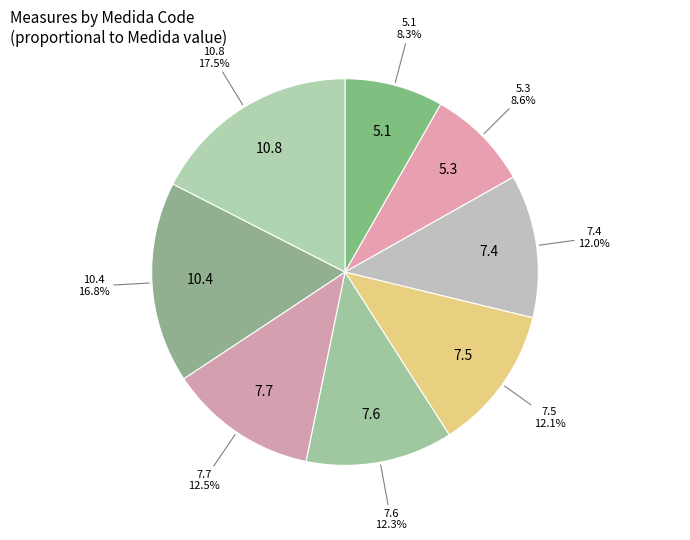

Count the number of slices in the pie.

8